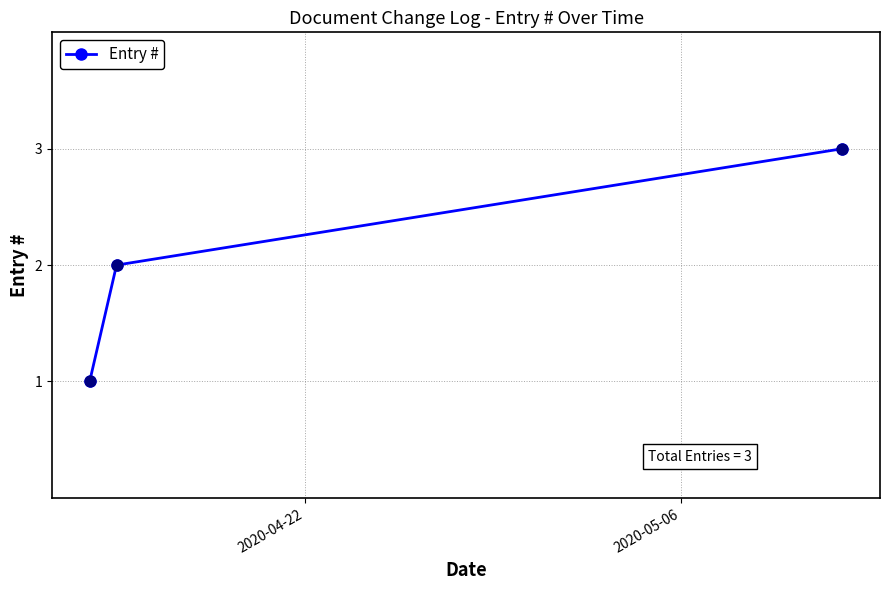

What is the sum of all values?

6